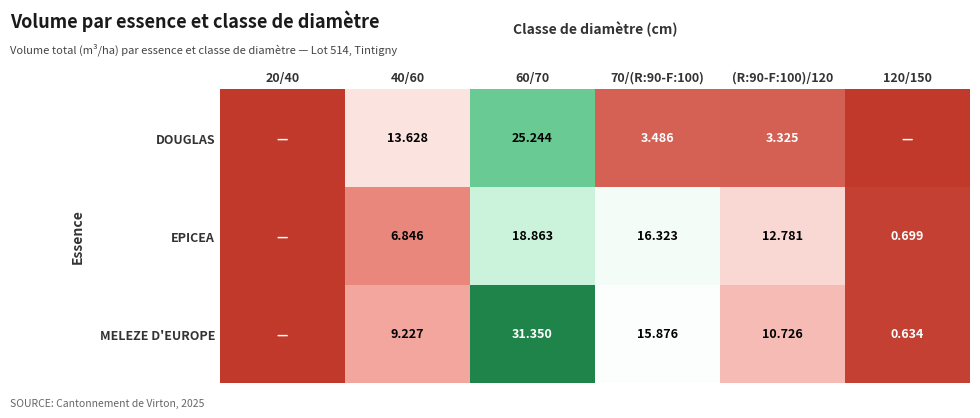

Rank the series at 60/70 from highest to lowest value.

MELEZE D'EUROPE, DOUGLAS, EPICEA